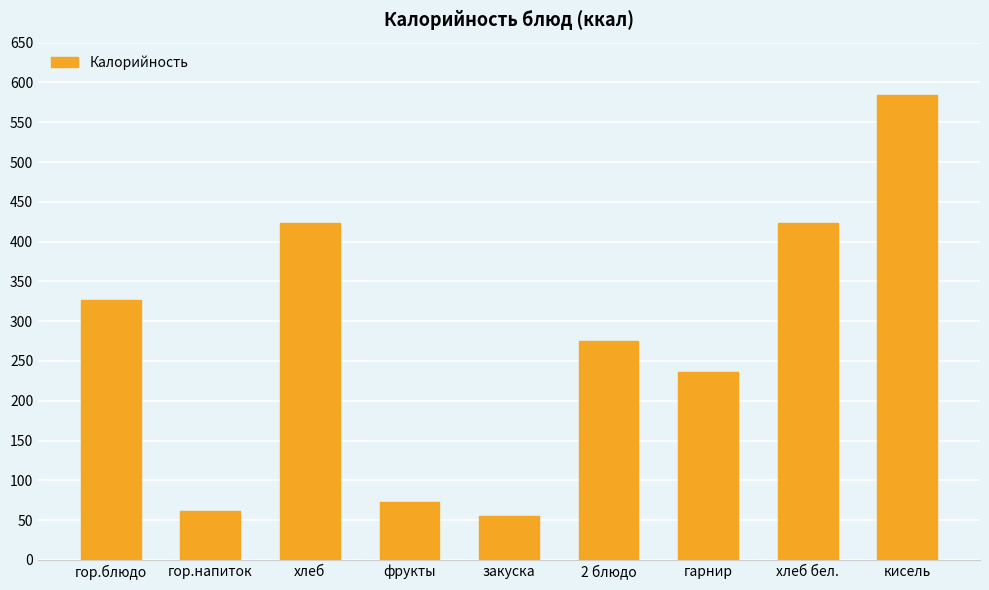

What is the greatest value displayed?

584